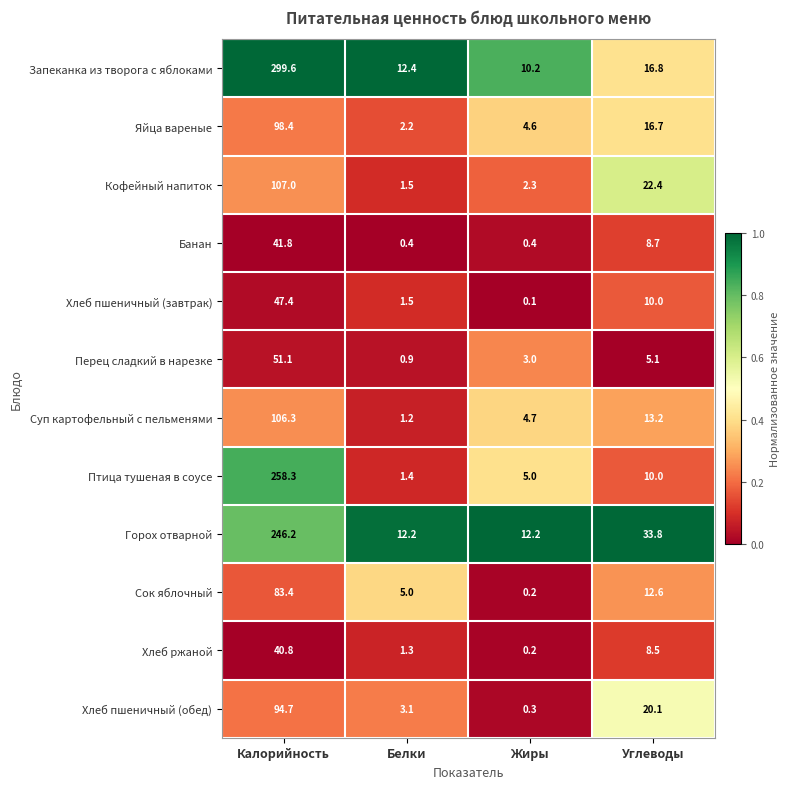

Is it true that Сок яблочный equals 1.7 at Белки?

False